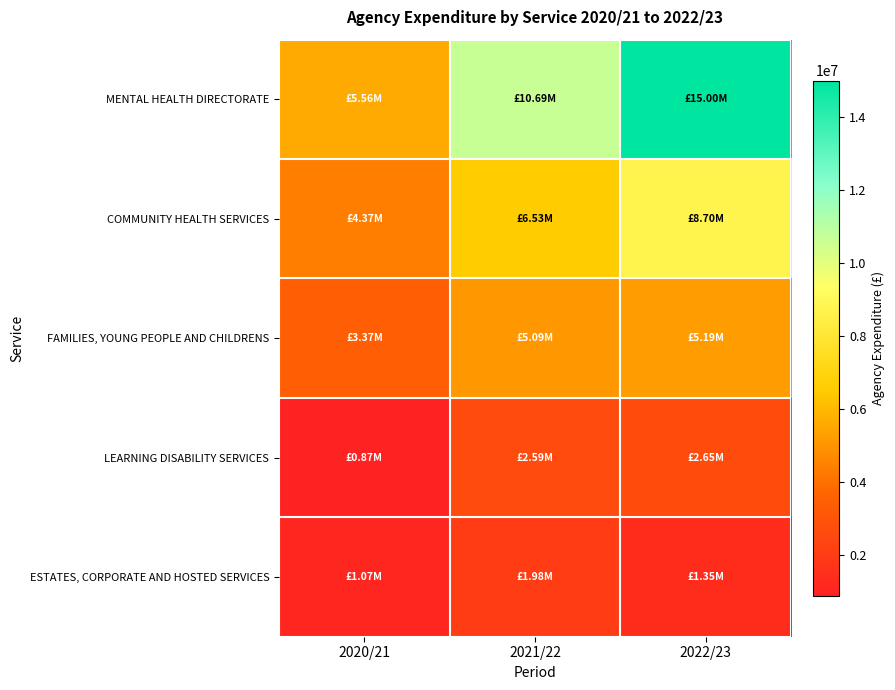

Reading right to left, list all the values displayed in this chart.

MENTAL HEALTH DIRECTORATE: 2022/23=14999528.9	2021/22=10693549.9	2020/21=5564720.3
COMMUNITY HEALTH SERVICES: 2022/23=8704643.2	2021/22=6533836.3	2020/21=4371219.2
FAMILIES, YOUNG PEOPLE AND CHILDRENS: 2022/23=5189090.5	2021/22=5090213.5	2020/21=3371213.2
LEARNING DISABILITY SERVICES: 2022/23=2652677.4	2021/22=2590090.2	2020/21=870006.6
ESTATES, CORPORATE AND HOSTED SERVICES: 2022/23=1351930.6	2021/22=1982483.6	2020/21=1068870.2